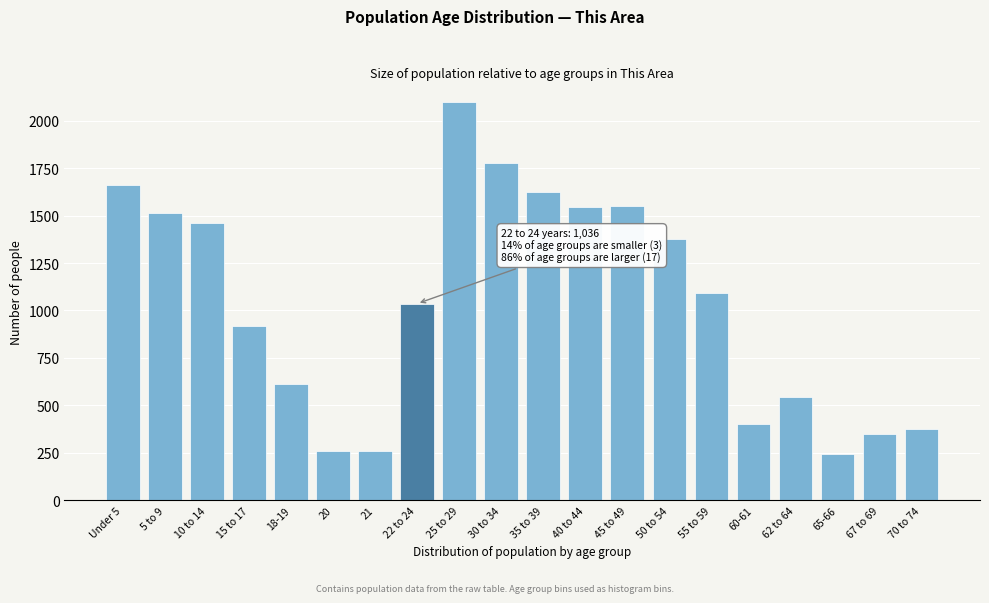

Where is the data nearest to the value 1169?

55 to 59